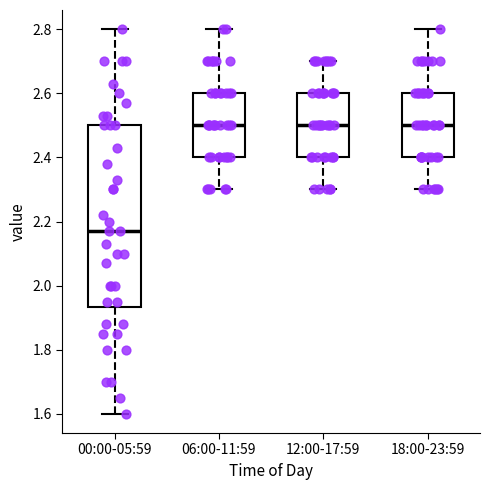

Which box has the lowest median line?

00:00-05:59